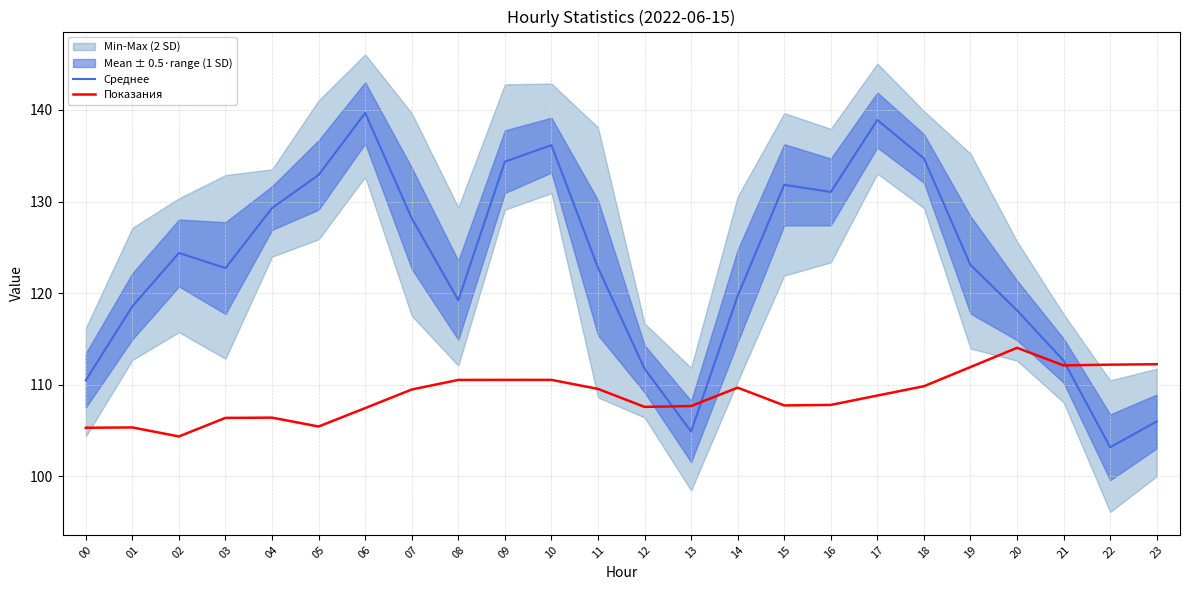

Does the chart have visible grid lines?

Yes